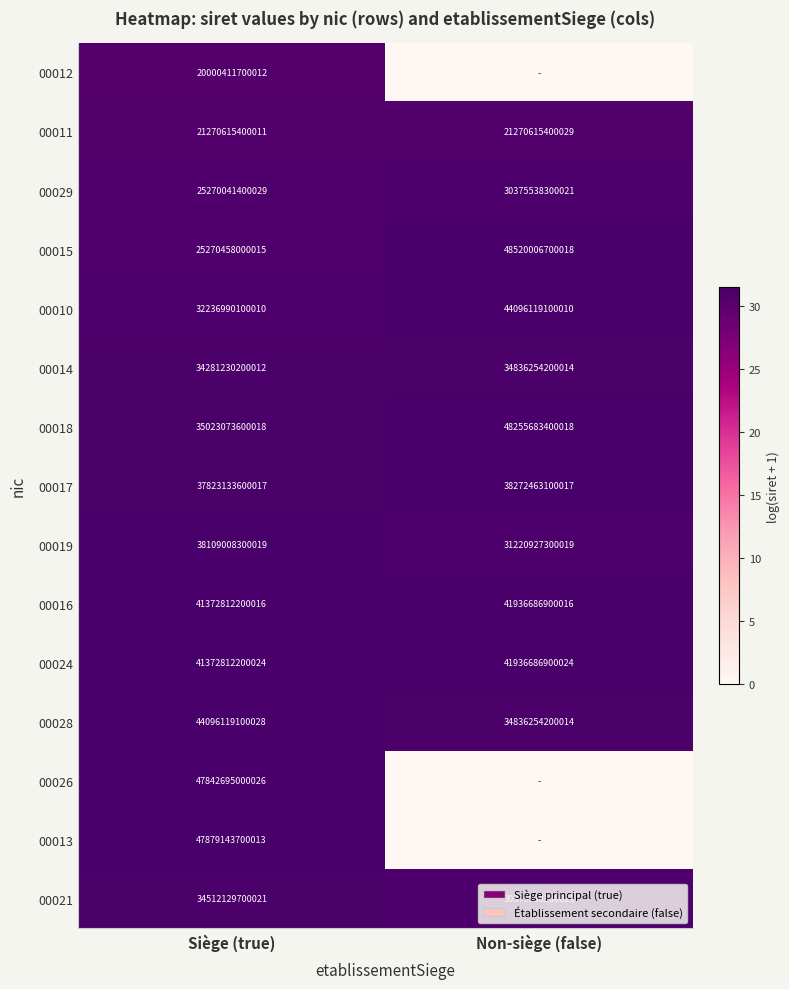

What is the difference between the maximum and minimum values in the 00029 series?

5105496899992